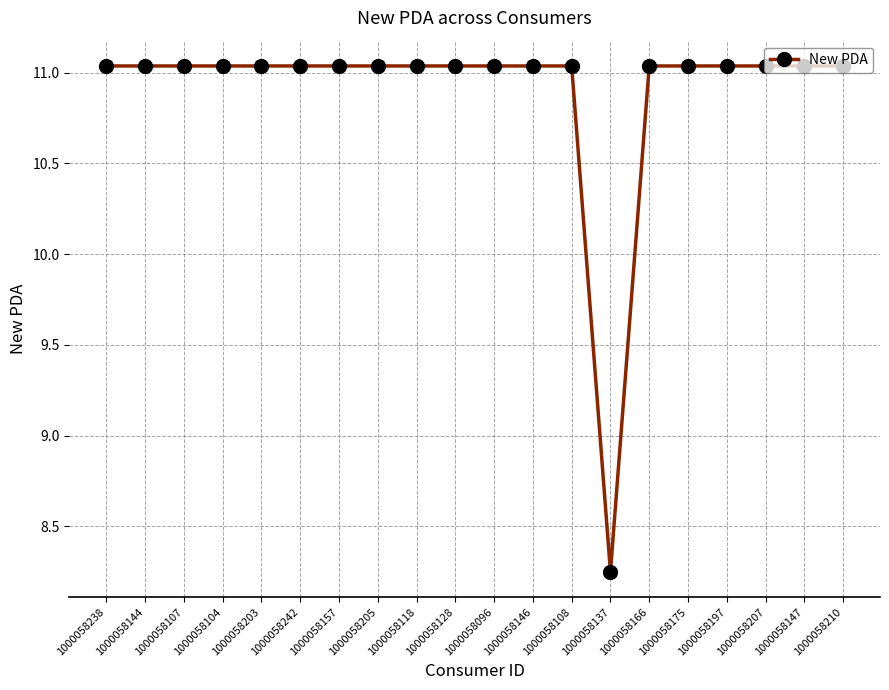

What is the label of the 2nd point from the left?

1000058144